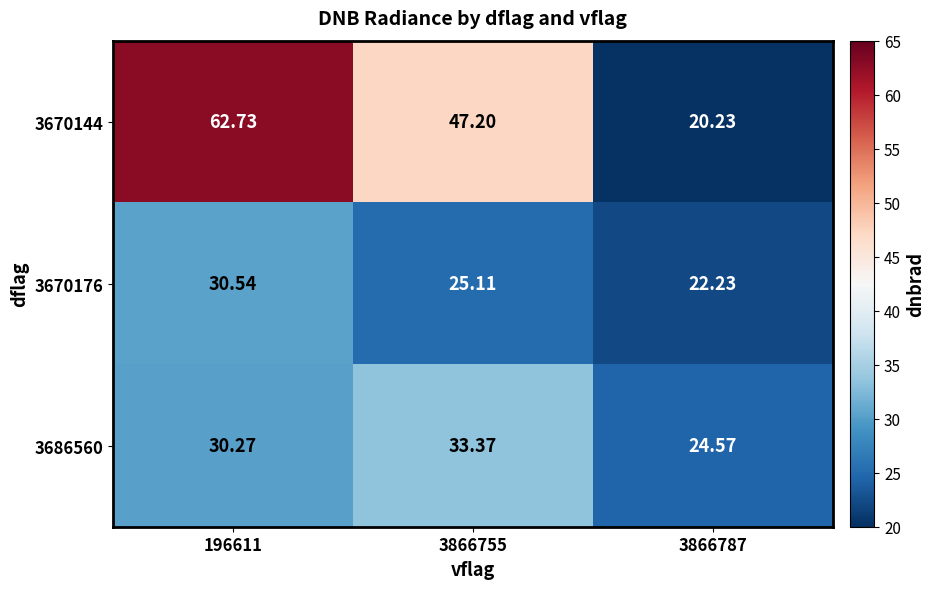

Is the value of 3670144 at 3866755 greater than the value of 3670176 at 3866755?

Yes